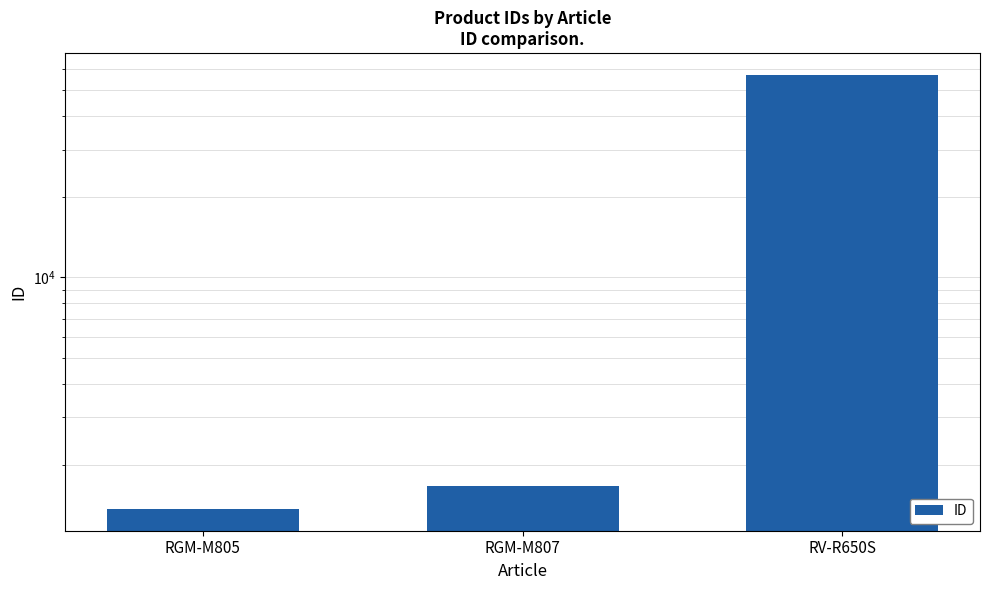

How many categories are shown in the chart?

3